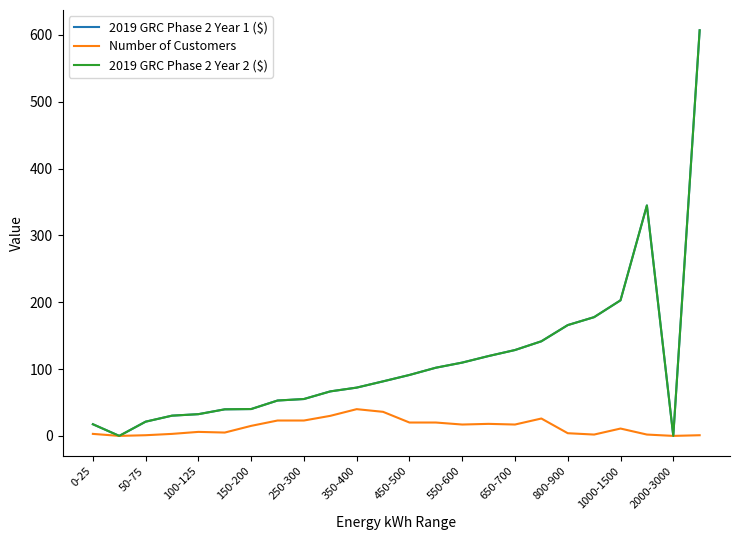

Is this an area chart (filled region under the line)?

No